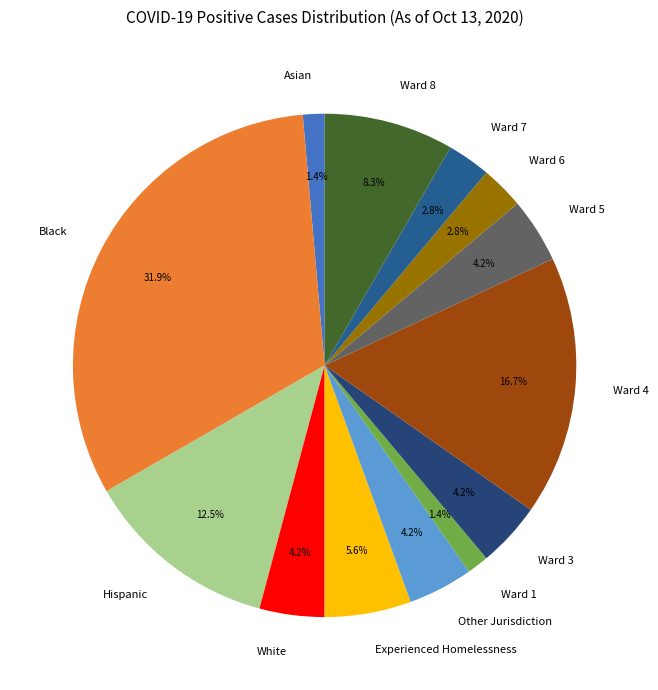

What is the ratio of the value at Other Jurisdiction to the value at White?

1.0